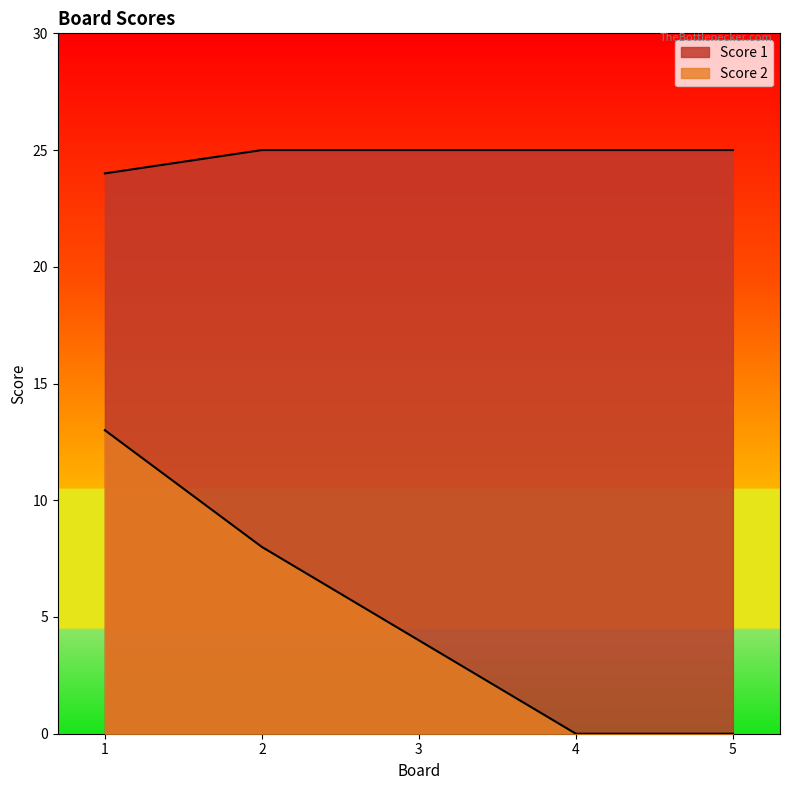

Rank the series at 1 from highest to lowest value.

Score 1, Score 2